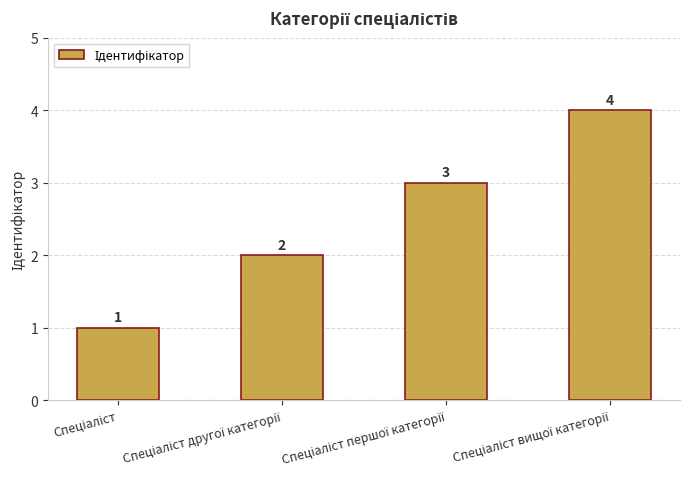

What is the maximum value shown in the chart?

4